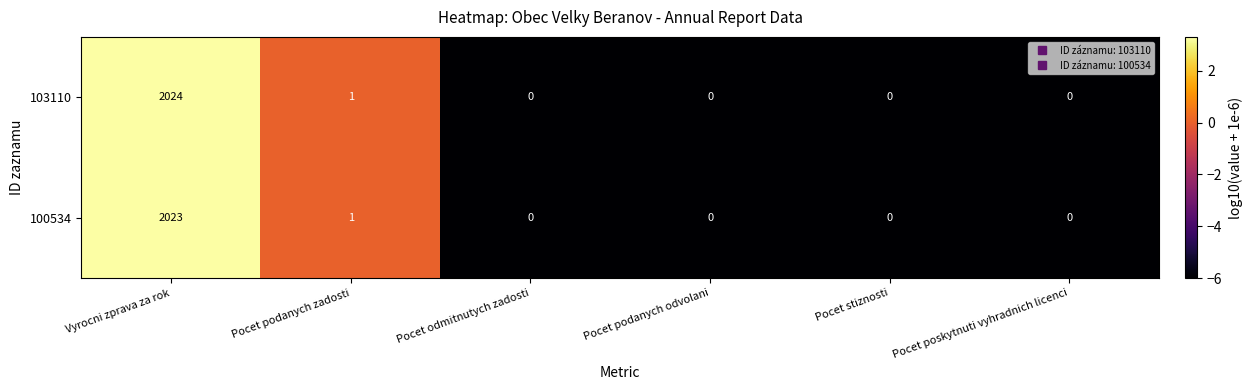

Is it true that 100534 equals 2 at Pocet podanych zadosti?

False